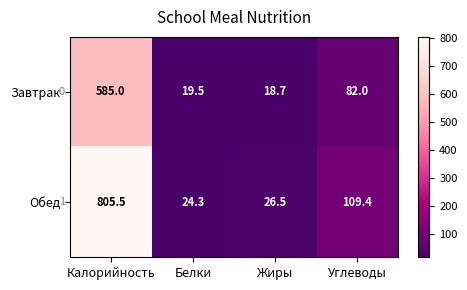

What is the total value across all series at Жиры?

45.2